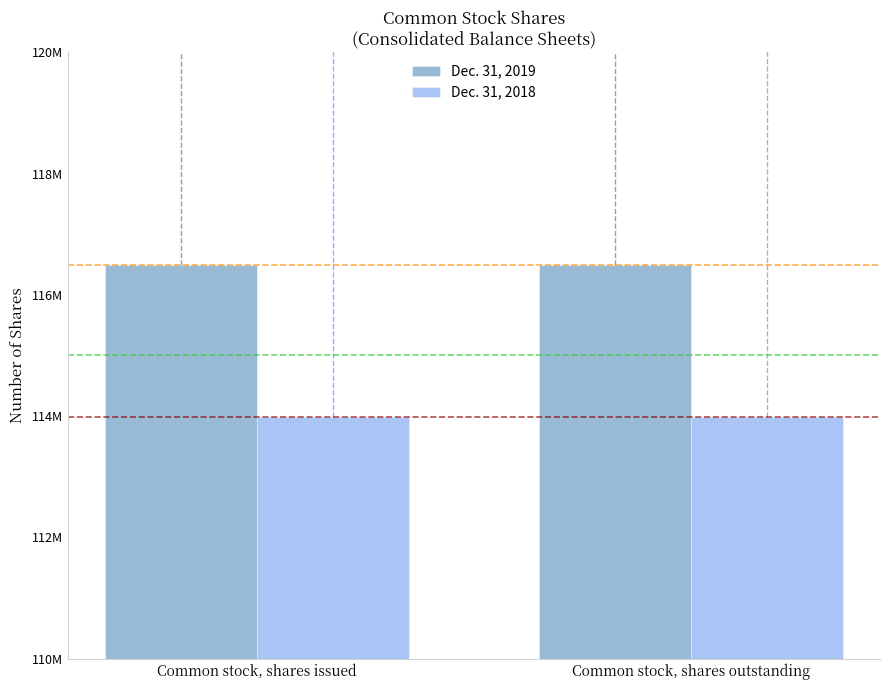

Reading left to right, what are all the values shown in this chart?

Dec. 31, 2019: 116496016	116496016
Dec. 31, 2018: 113992837	113992837